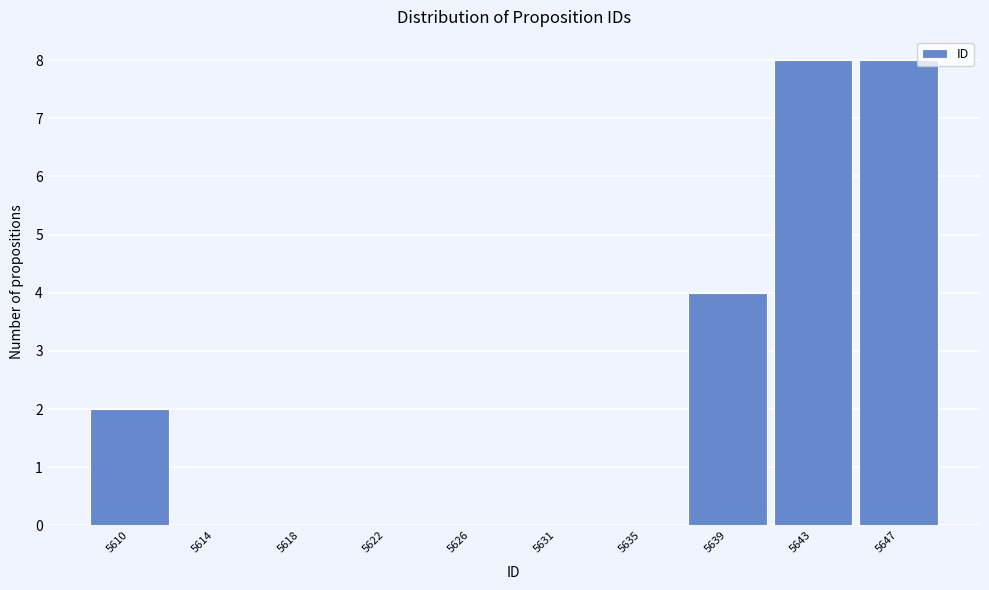

Reading left to right, transcribe all the data shown in this chart.

5610=2	5614=0	5618=0	5622=0	5626=0	5631=0	5635=0	5639=4	5643=8	5647=8